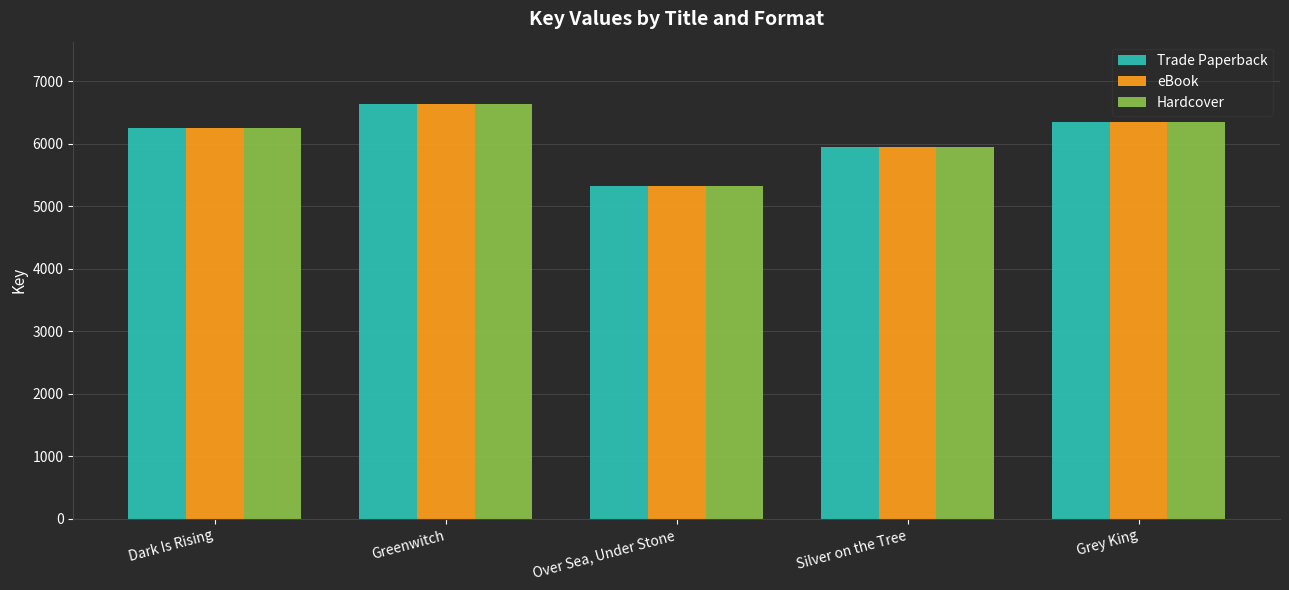

What is the total value across all series at Dark Is Rising?

18744